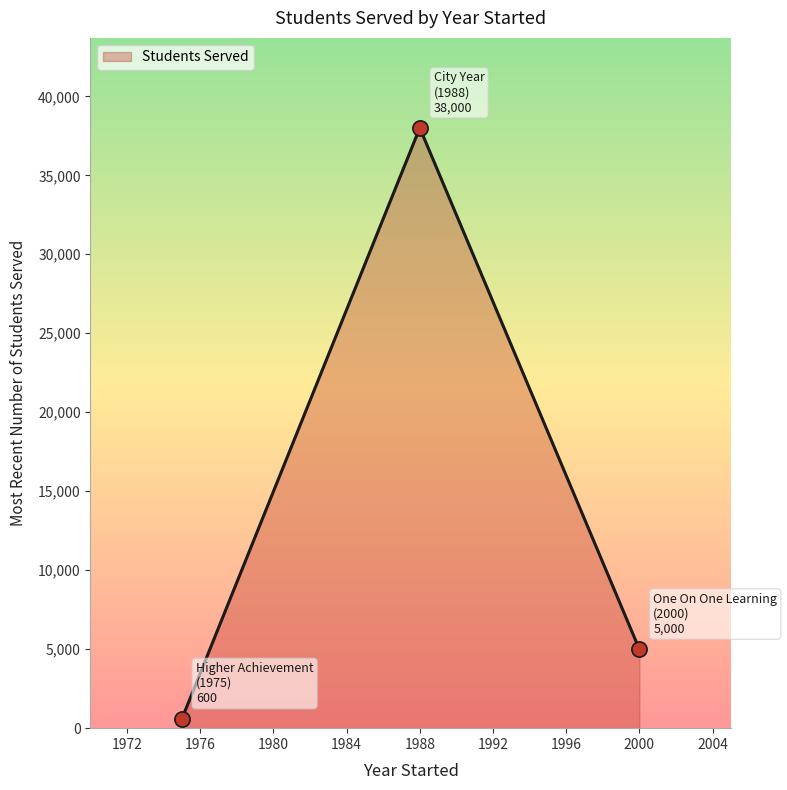

Between 1988 - City Year and 1975 - Higher Achievement, which is larger?

1988 - City Year